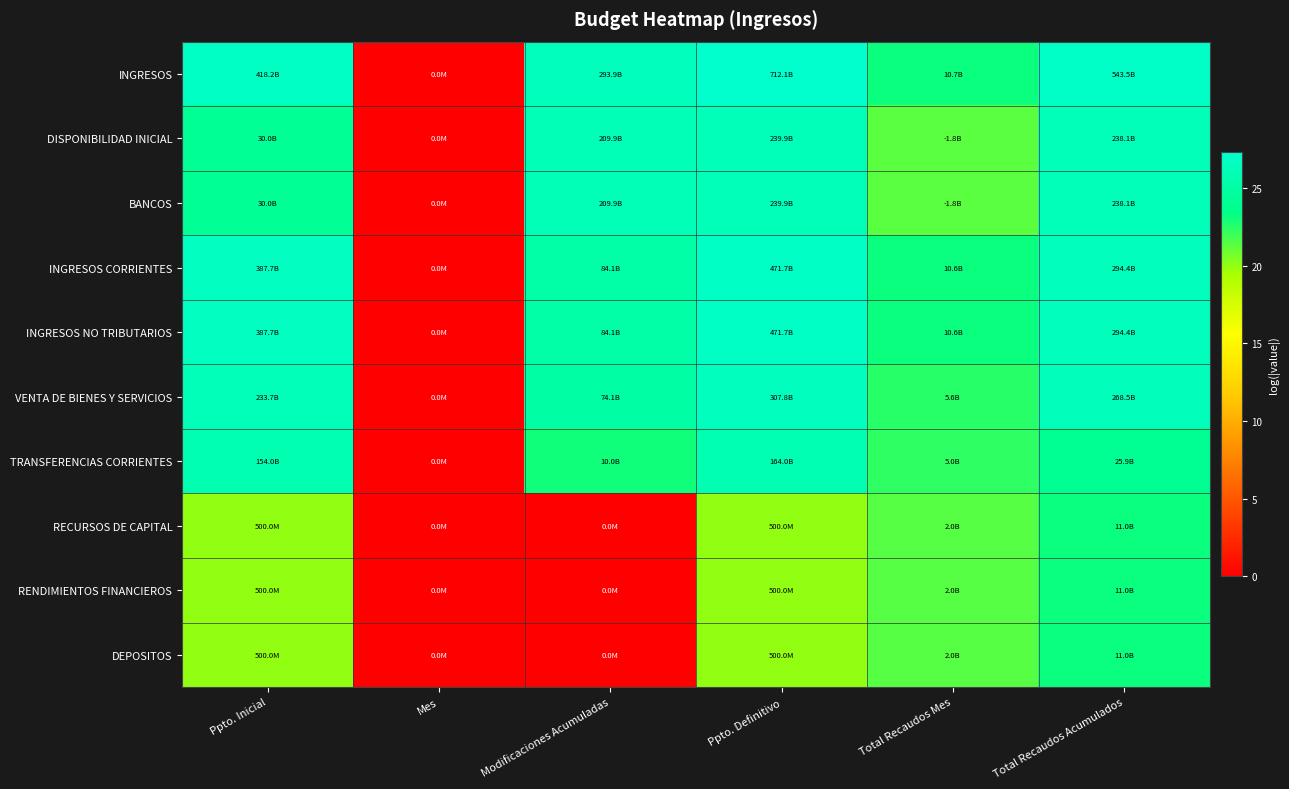

What is the greatest value displayed?

27.3